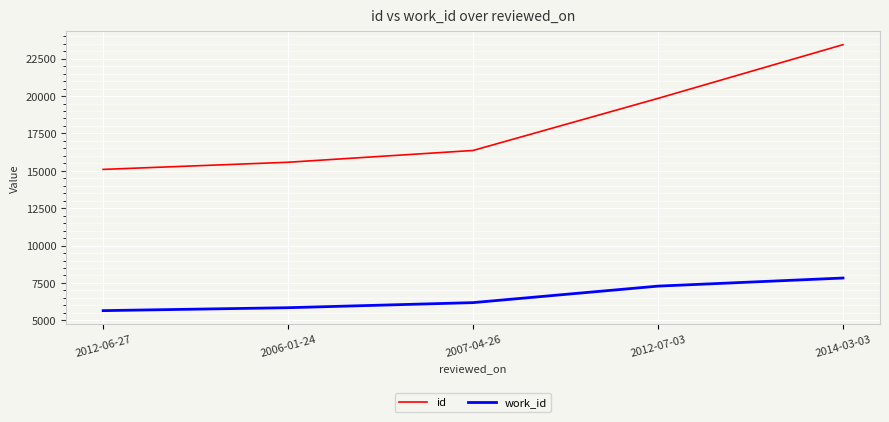

Reading right to left, what are all the values shown in this chart?

id: 23437	19845	16360	15572	15094
work_id: 7828	7287	6183	5843	5647